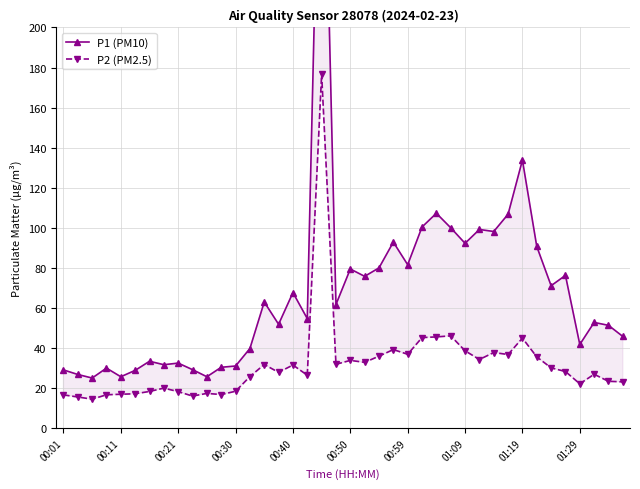

What position from the left is 00:59?

7